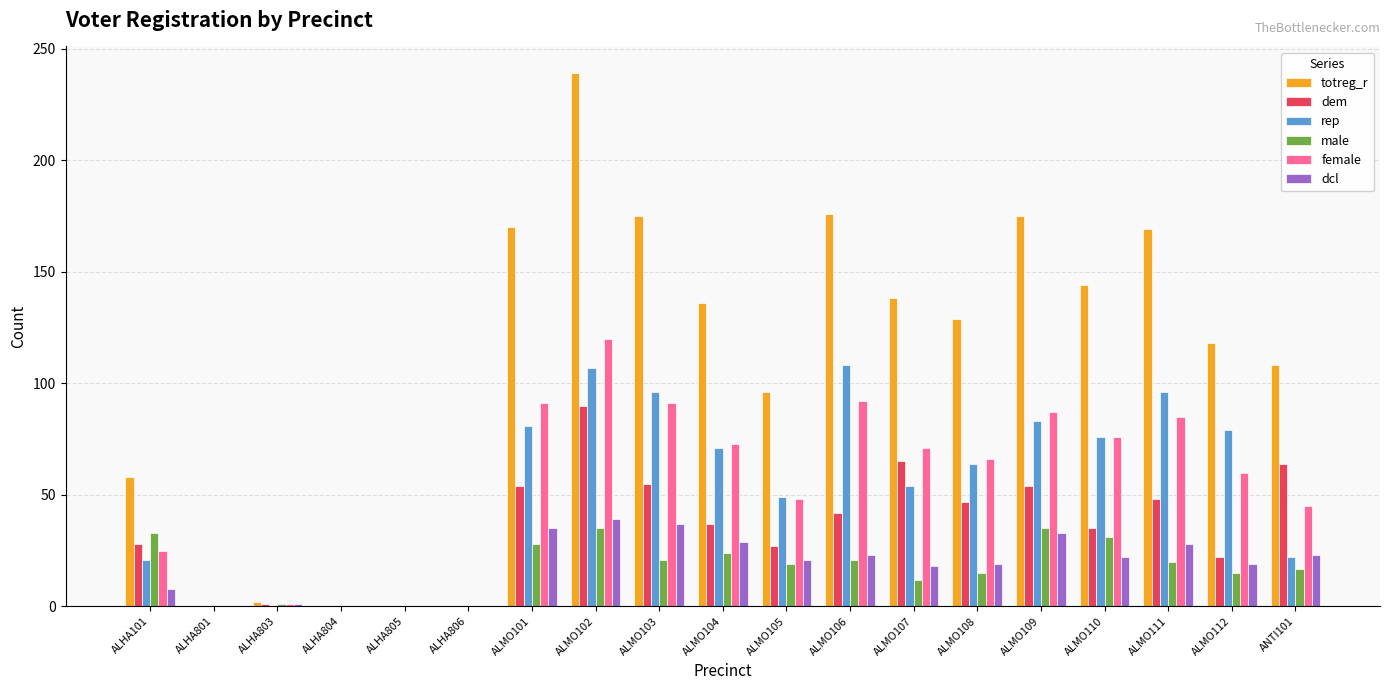

Count the number of categories in the chart.

19